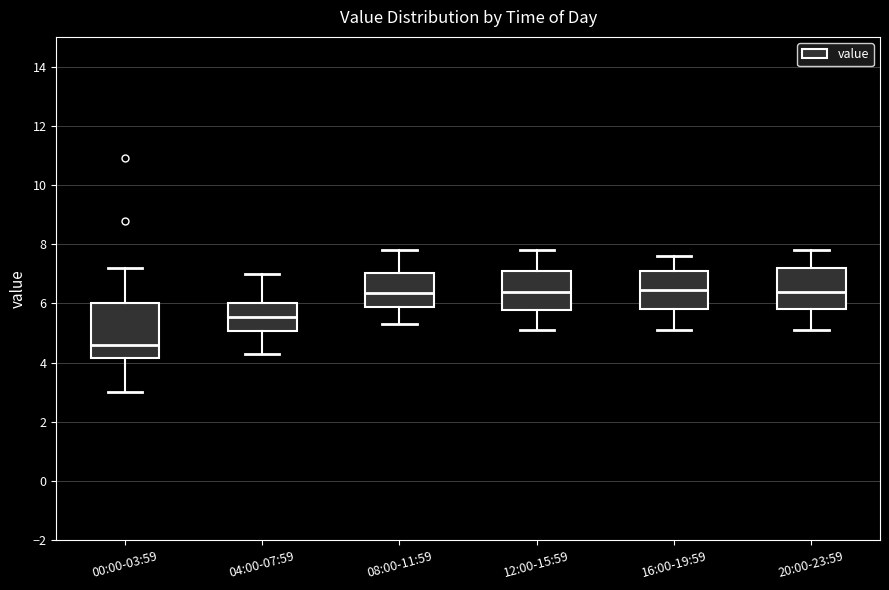

Which box has the lowest median line?

00:00-03:59